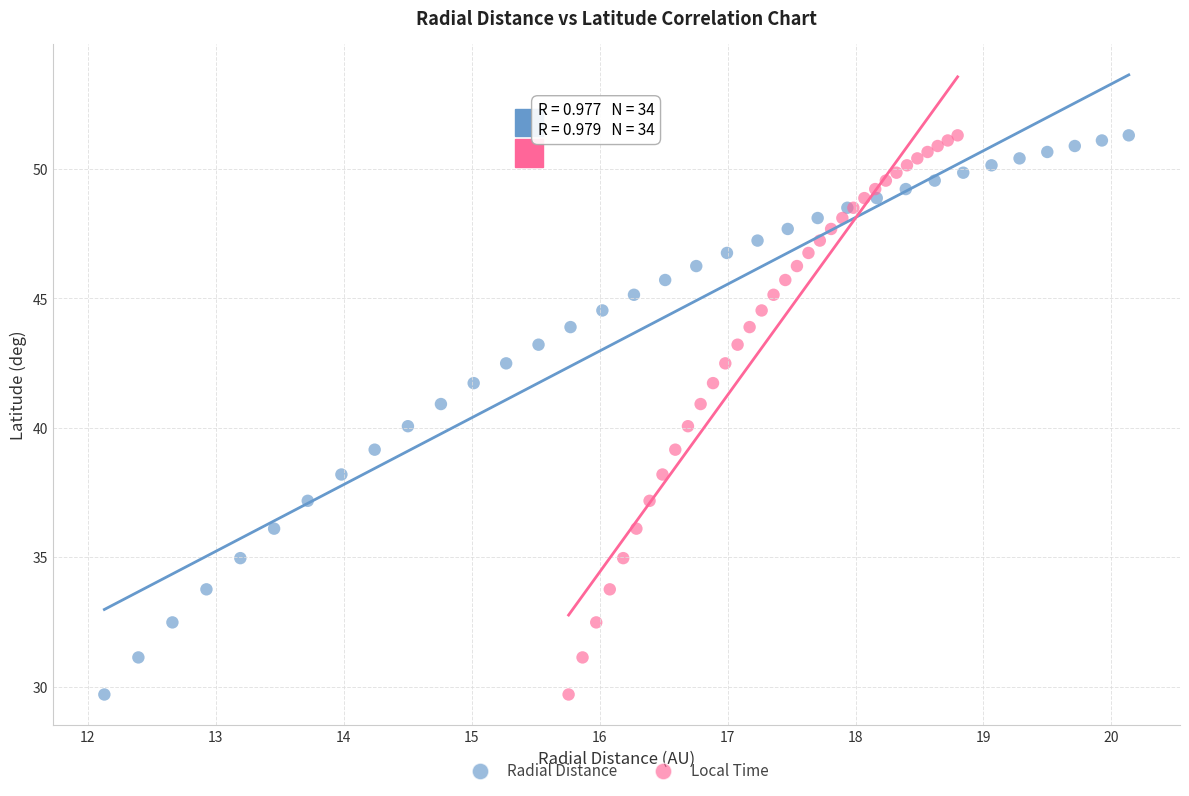

What are all the series names shown in the legend?

Radial Distance, Local Time